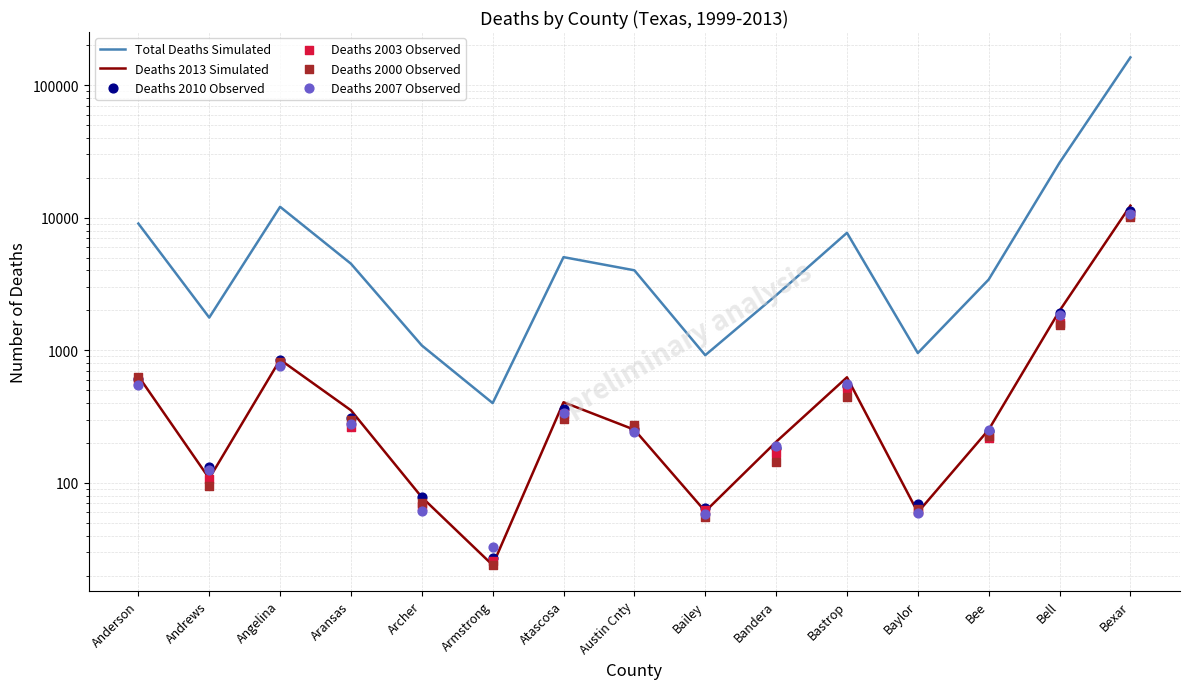

Which series reaches the maximum Y coordinate?

Total Deaths Simulated